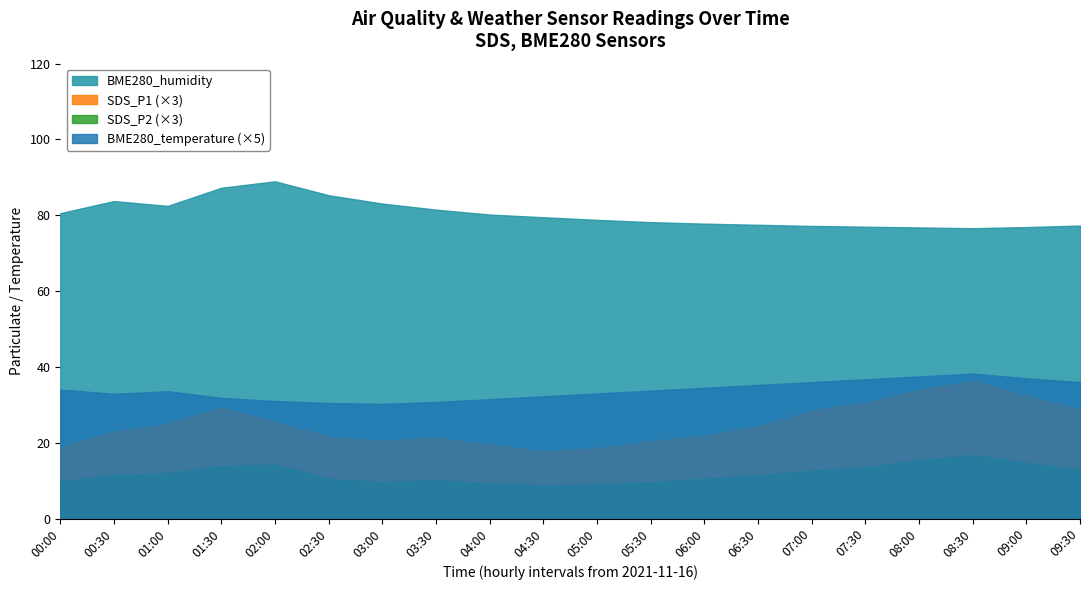

How many values in the SDS_P1 series exceed 8?

10